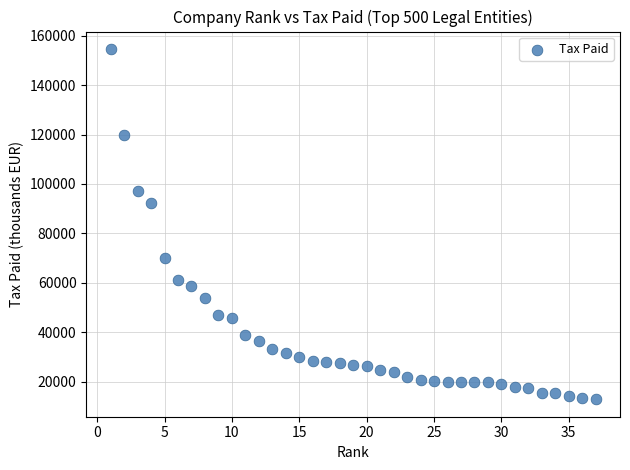

What Y value in the scatter plot is closest to 83738?

92430